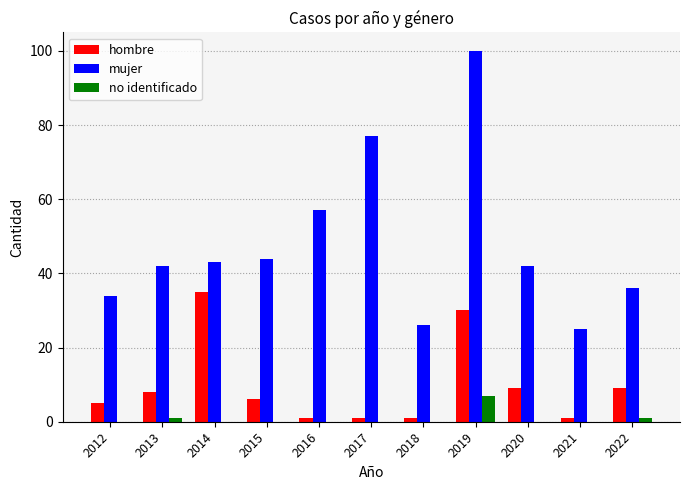

Reading left to right, transcribe all the data shown in this chart.

hombre: 2012=5	2013=8	2014=35	2015=6	2016=1	2017=1	2018=1	2019=30	2020=9	2021=1	2022=9
mujer: 2012=34	2013=42	2014=43	2015=44	2016=57	2017=77	2018=26	2019=100	2020=42	2021=25	2022=36
no identificado: 2012=0	2013=1	2014=0	2015=0	2016=0	2017=0	2018=0	2019=7	2020=0	2021=0	2022=1